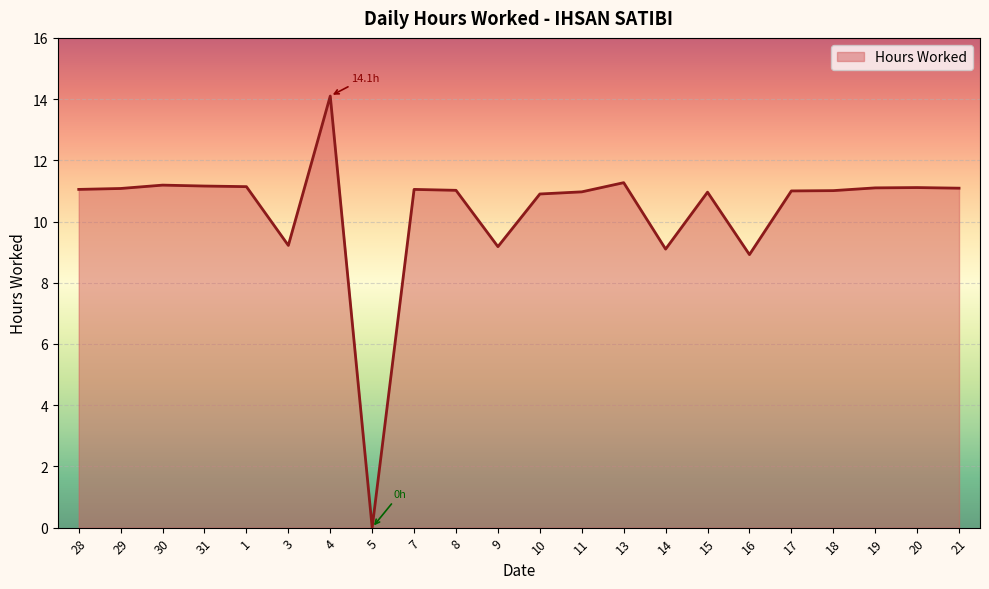

What is the difference between the values at 9 and 28?

1.9